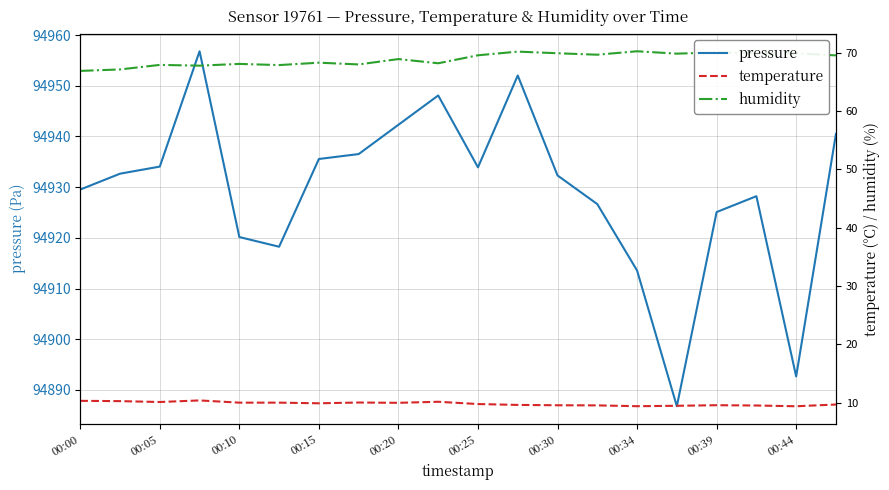

What is the value of the temperature point at the 5th from the left?

10.0